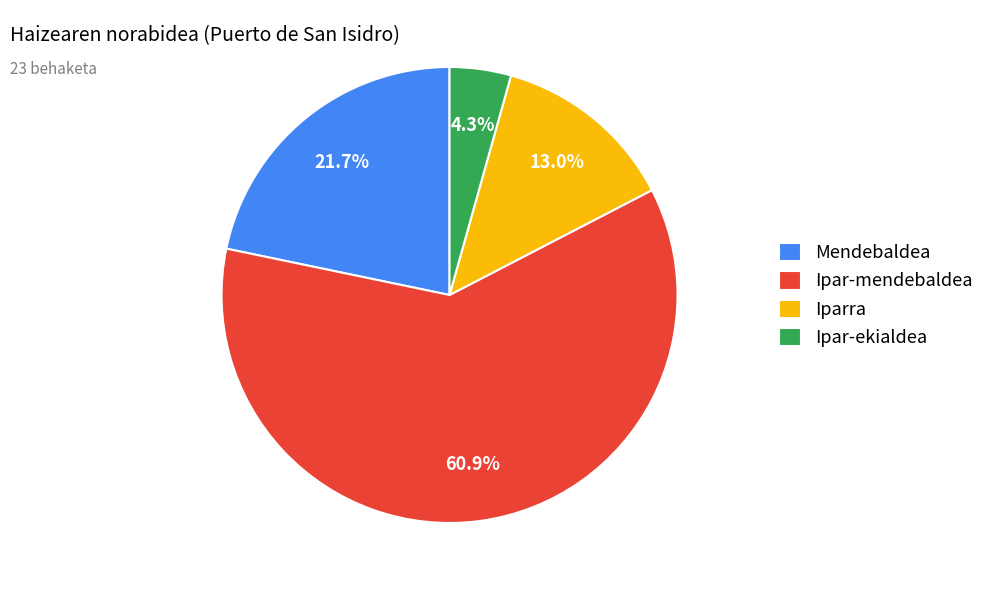

Do Mendebaldea and Ipar-ekialdea together represent more than half of the pie?

No